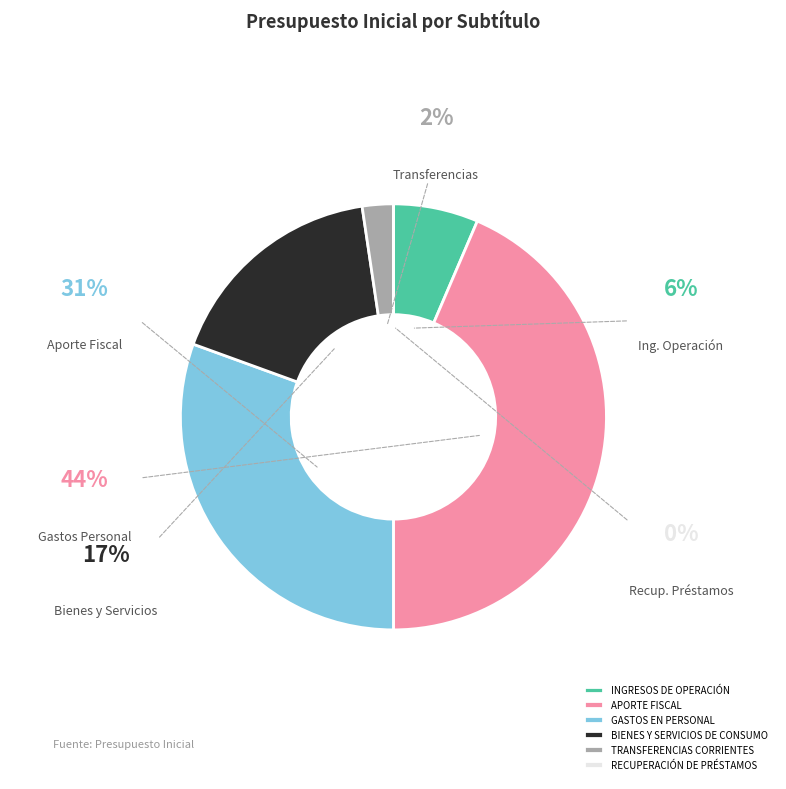

Is it true that RECUPERACIÓN DE PRÉSTAMOS is 0% of the pie?

True